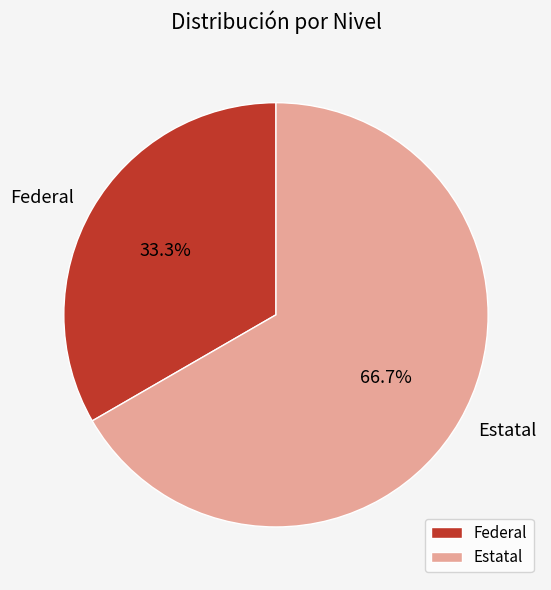

Which category has the smallest portion of the pie?

Federal